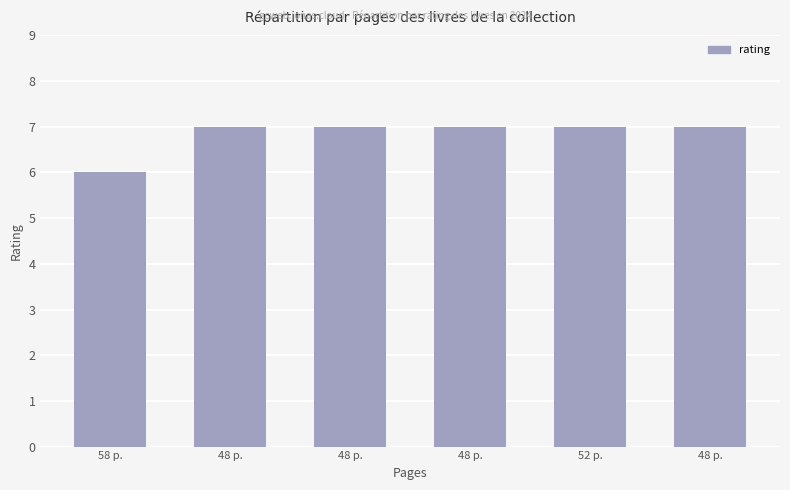

Approximately how many times larger is the value at 48 p. compared to 52 p.?

1.0